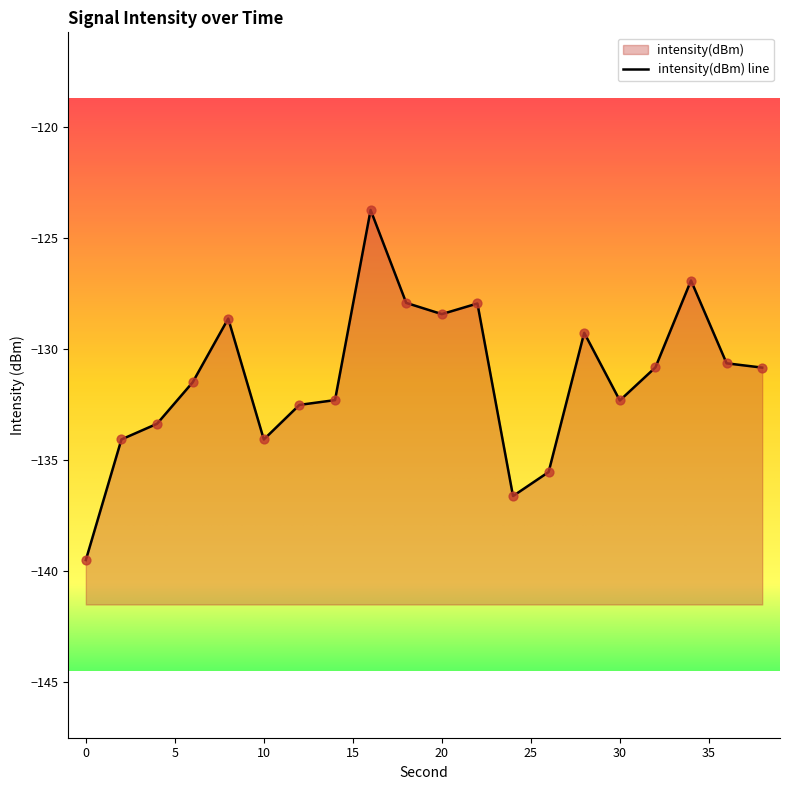

Which has a higher value, 14 or 0?

14